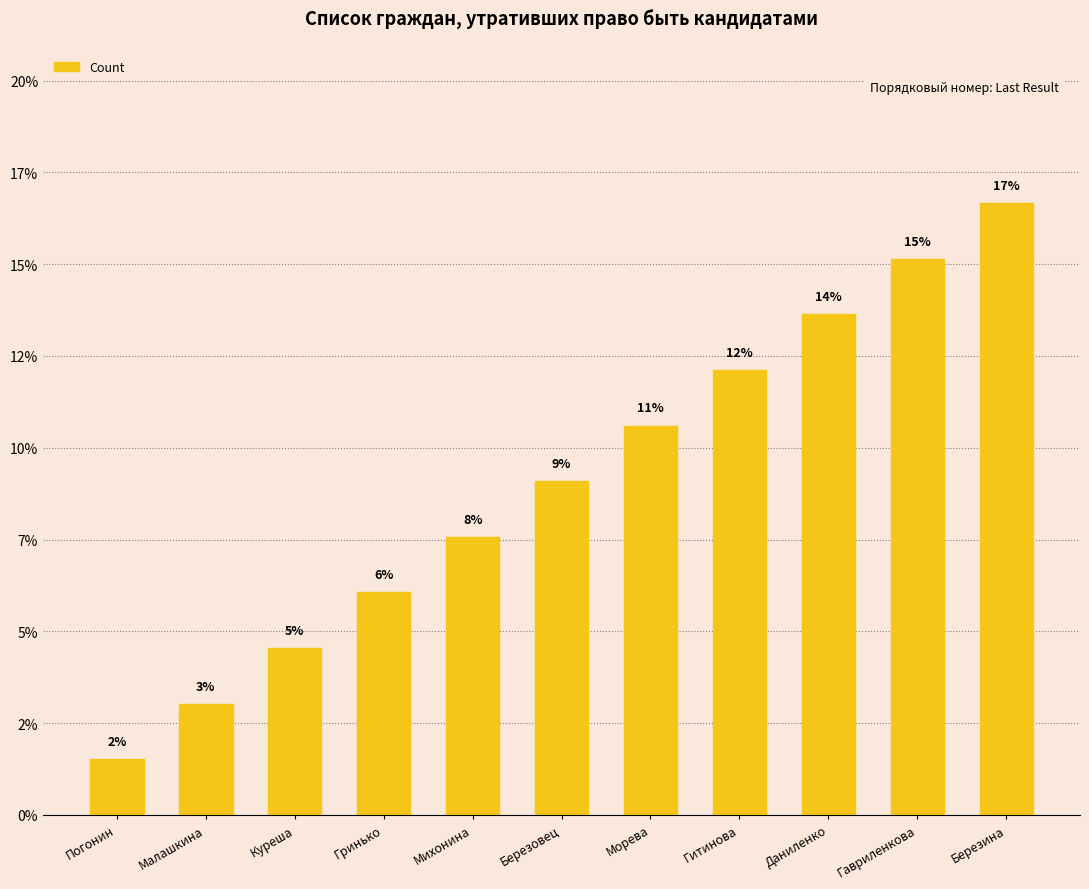

Which has a higher value, Малашкина or Березовец?

Березовец